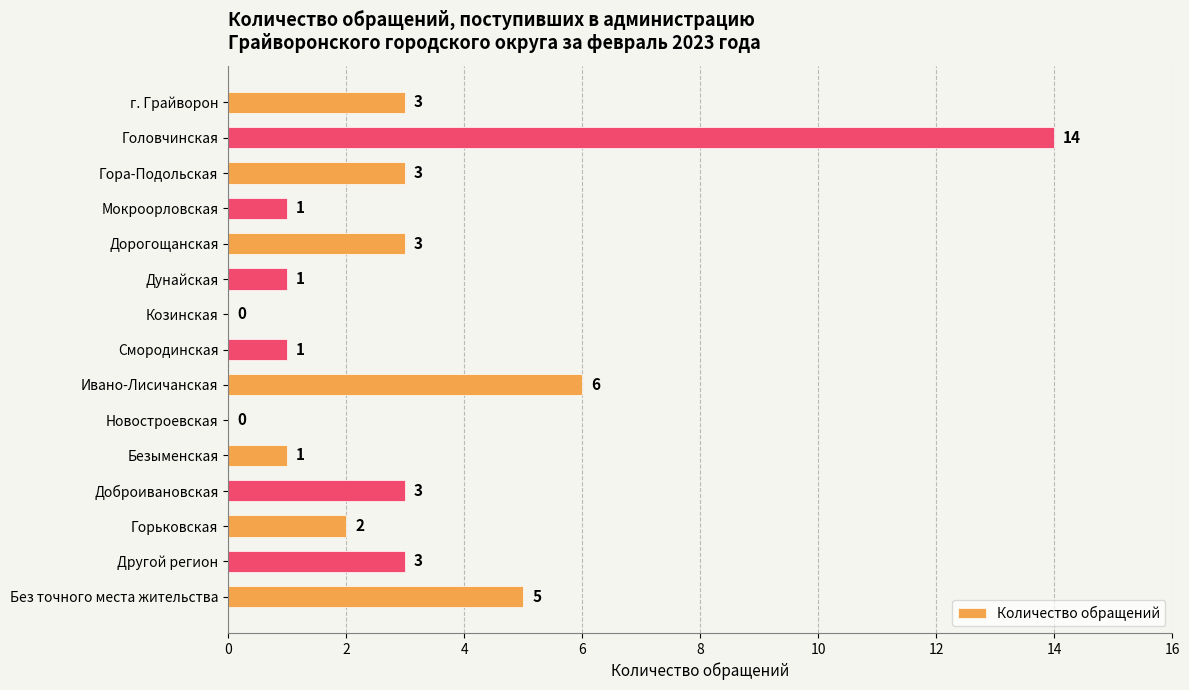

Reading top to bottom, what are all the values shown in this chart?

г. Грайворон=3	Головчинская=14	Гора-Подольская=3	Мокроорловская=1	Дорогощанская=3	Дунайская=1	Козинская=0	Смородинская=1	Ивано-Лисичанская=6	Новостроевская=0	Безыменская=1	Доброивановская=3	Горьковская=2	Другой регион=3	Без точного места жительства=5